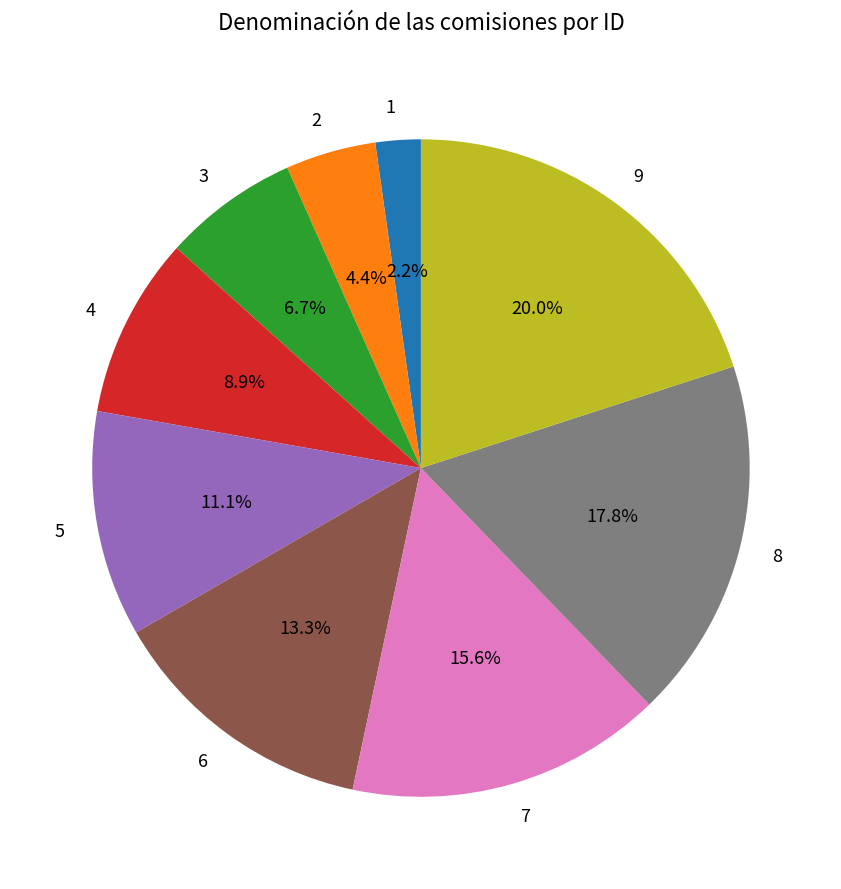

To the nearest percent, what is the average slice percentage?

11%